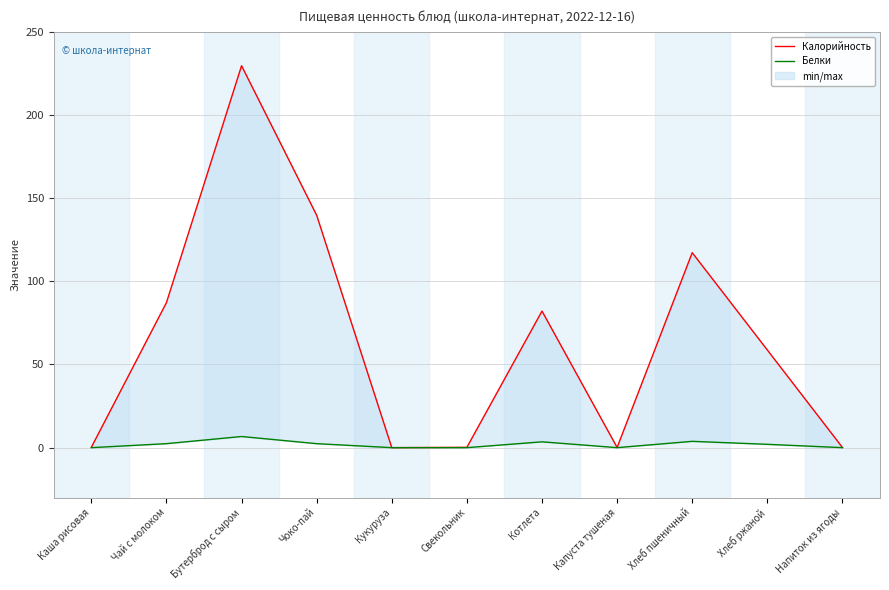

Where does the Калорийность series first go above 58?

Чай с молоком